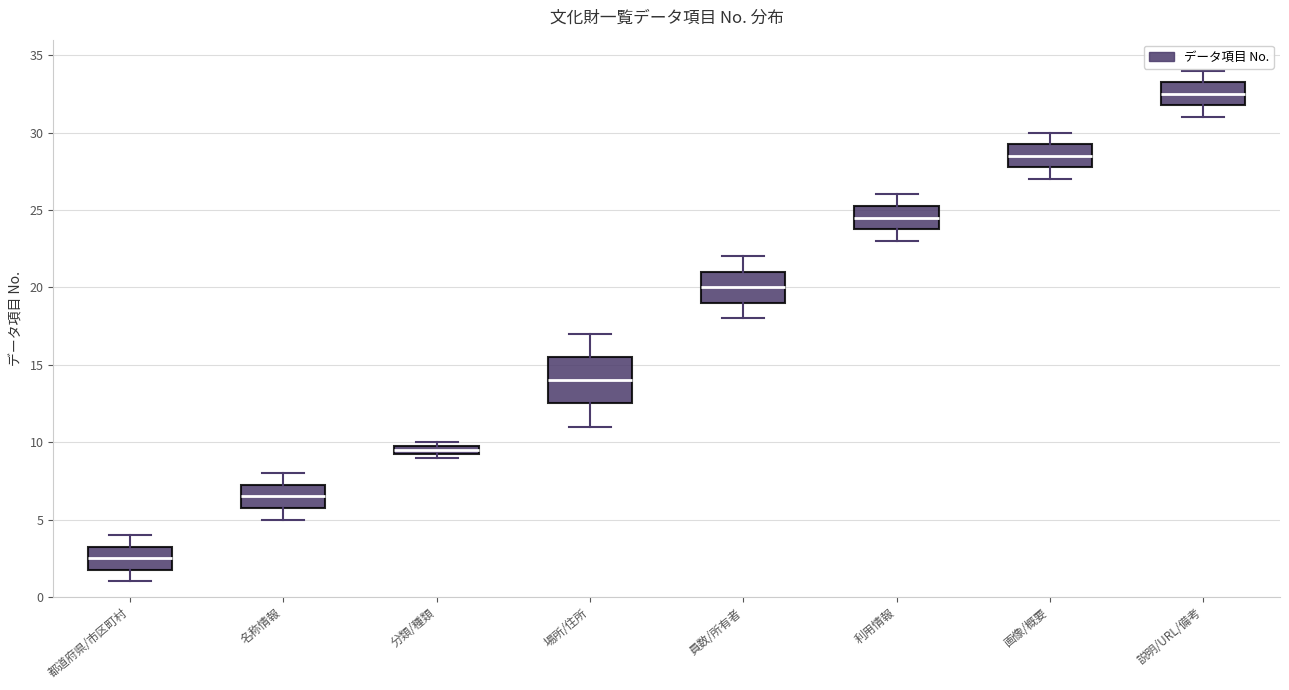

Which box is the tallest, from its lower edge to its upper edge?

場所/住所